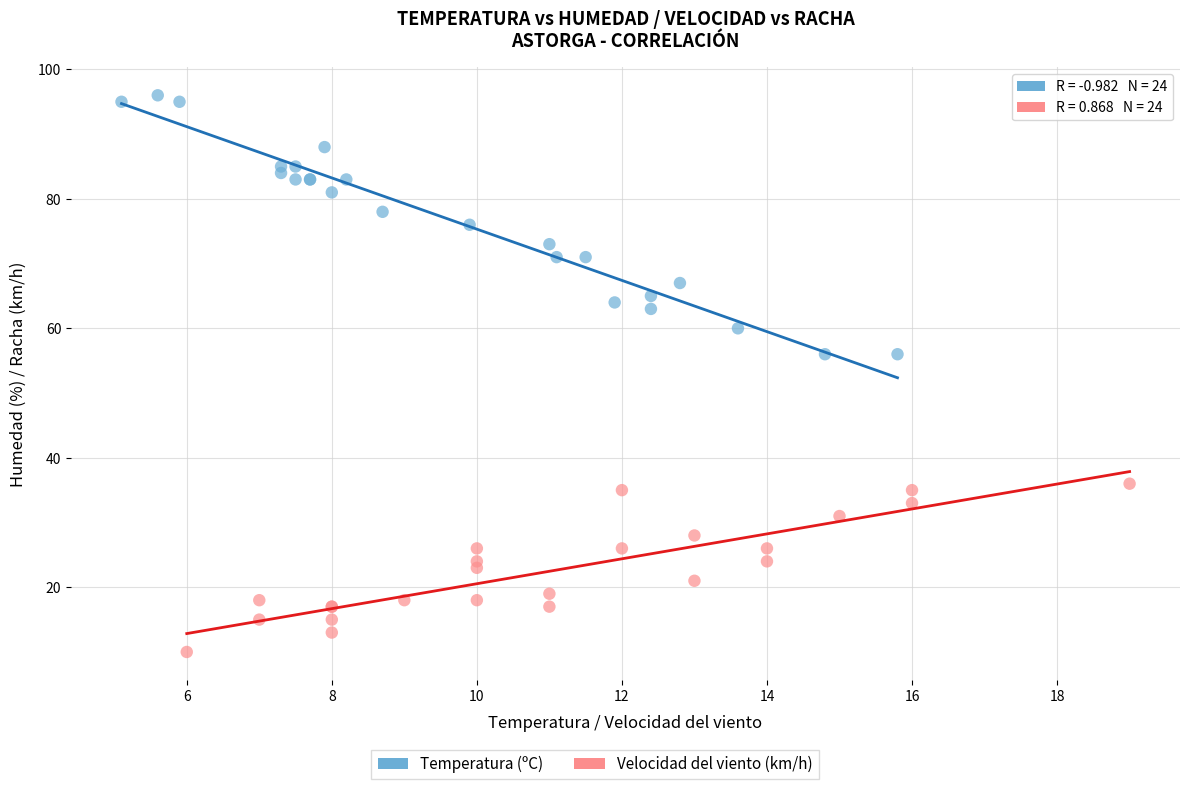

Which series contains the lowest Y value?

Velocidad del viento (km/h)